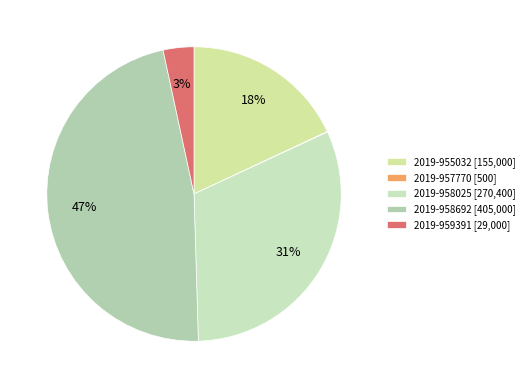

To the nearest percent, what percentage of the pie is 2019-959391?

3%